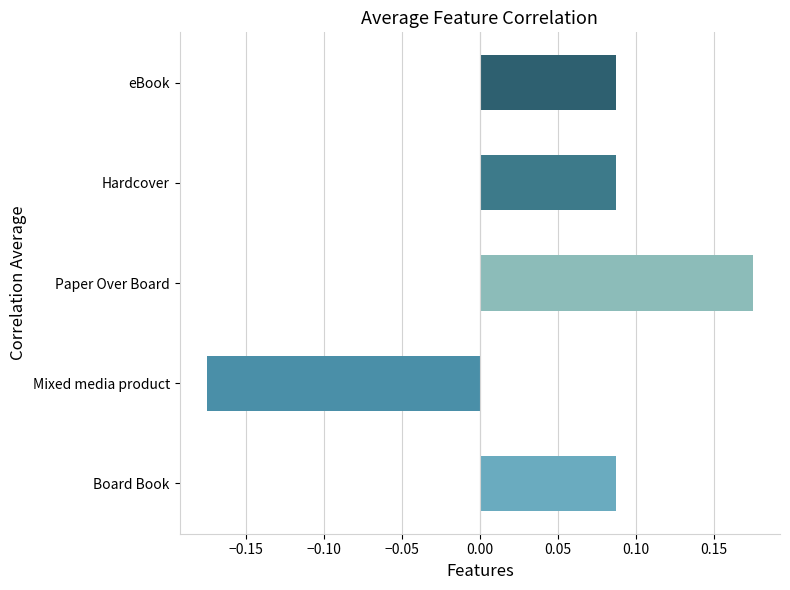

The chart shows a value of 0.0 at Board Book. True or false?

False